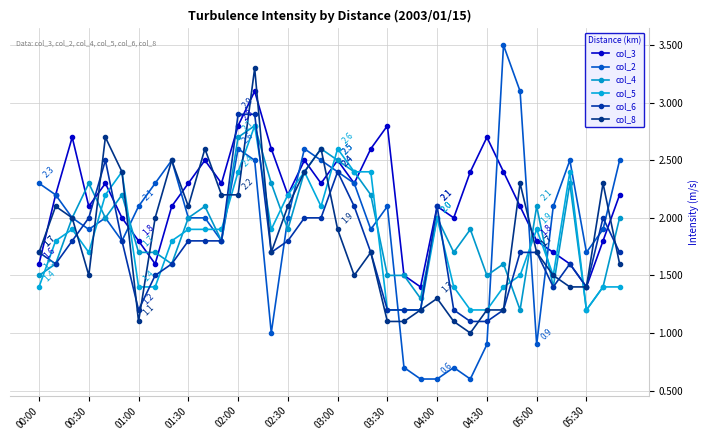

What is the difference between the second highest and second lowest values in the col_4 series?

1.5